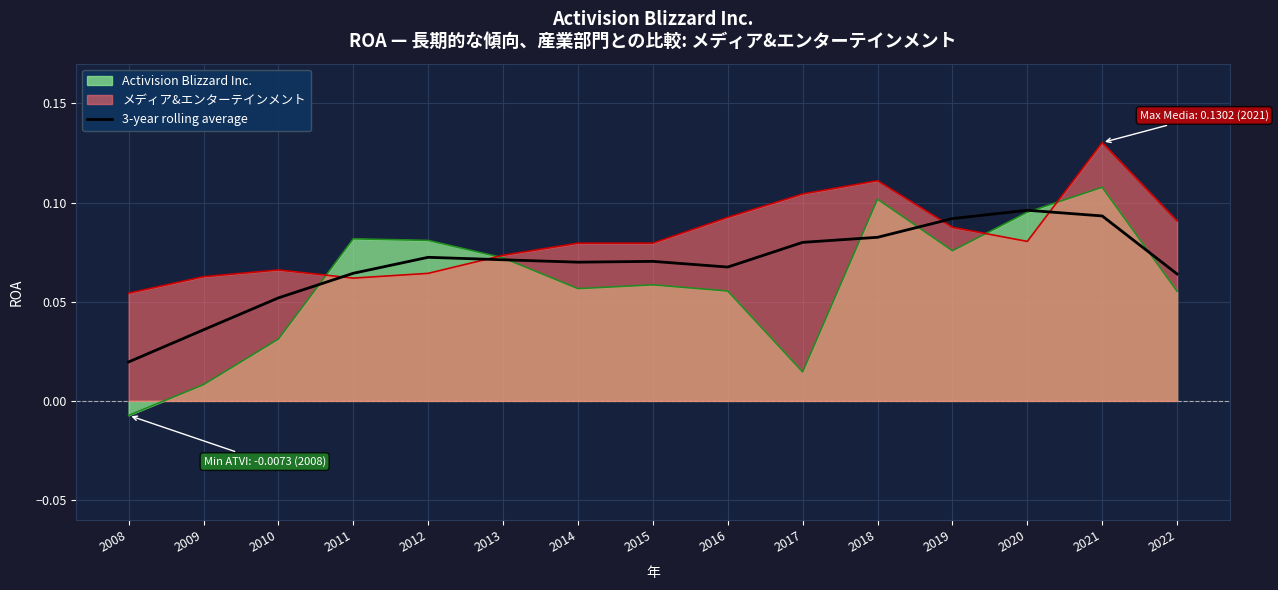

What is the average value?

0.1